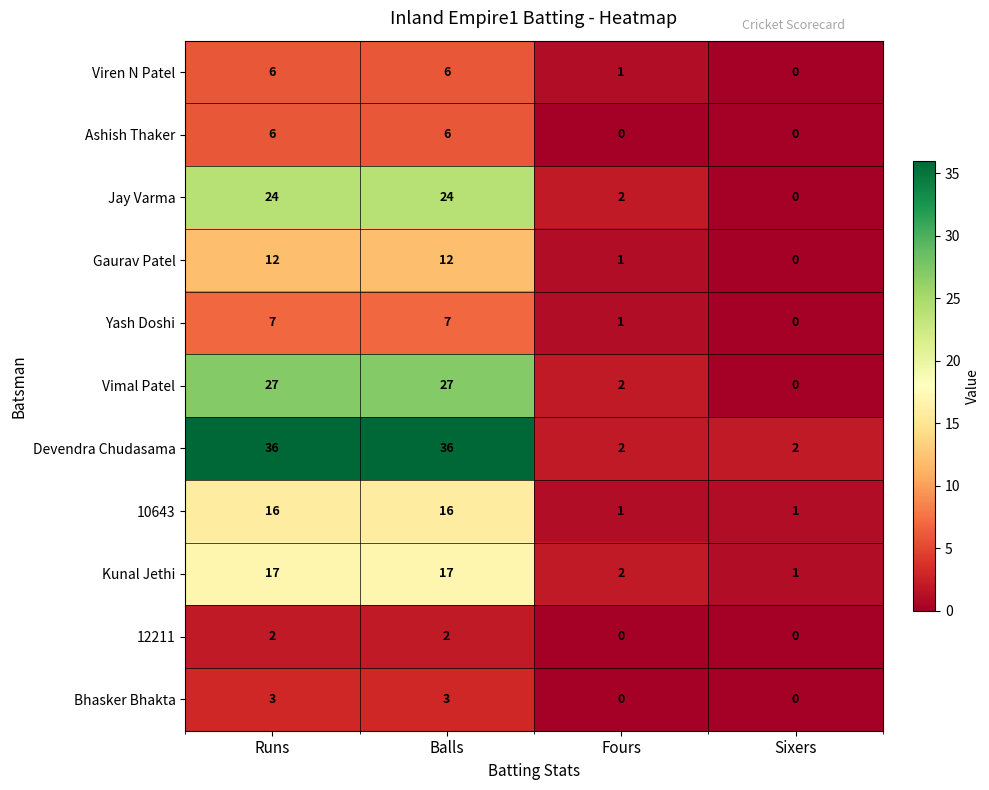

What value does the Devendra Chudasama series have at Balls?

36